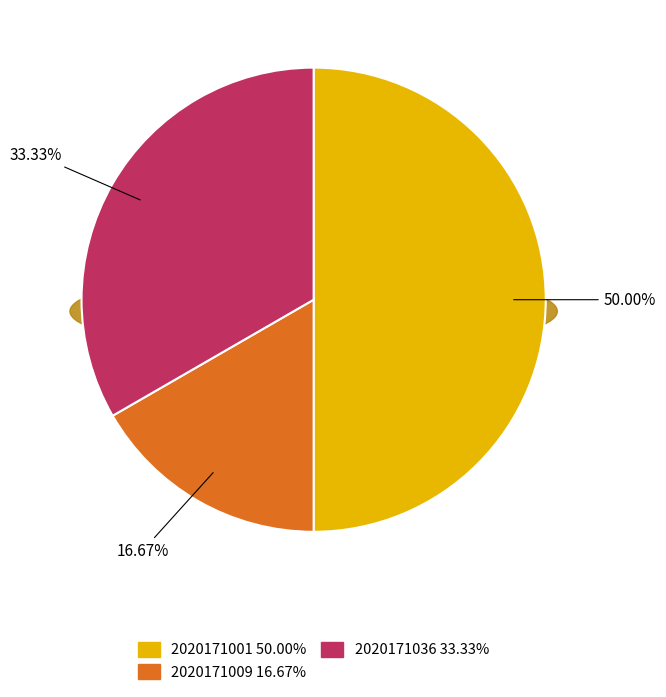

Count the number of slices in the pie.

3